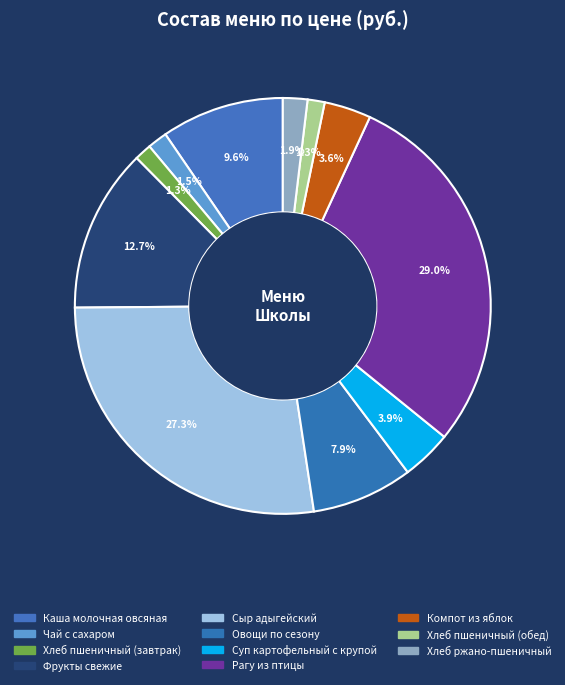

Does Компот из яблок account for over 50% of the chart?

No